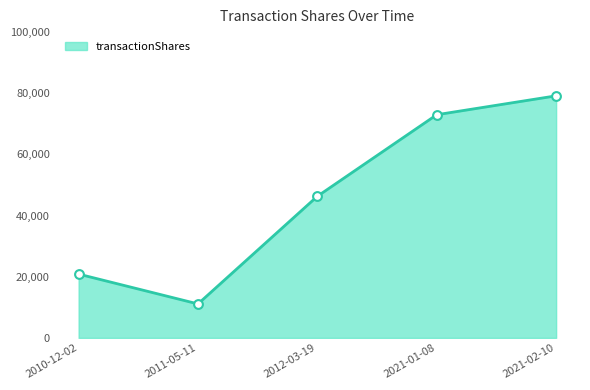

What is the ratio of the value at 2011-05-11 to the value at 2021-01-08?

0.2